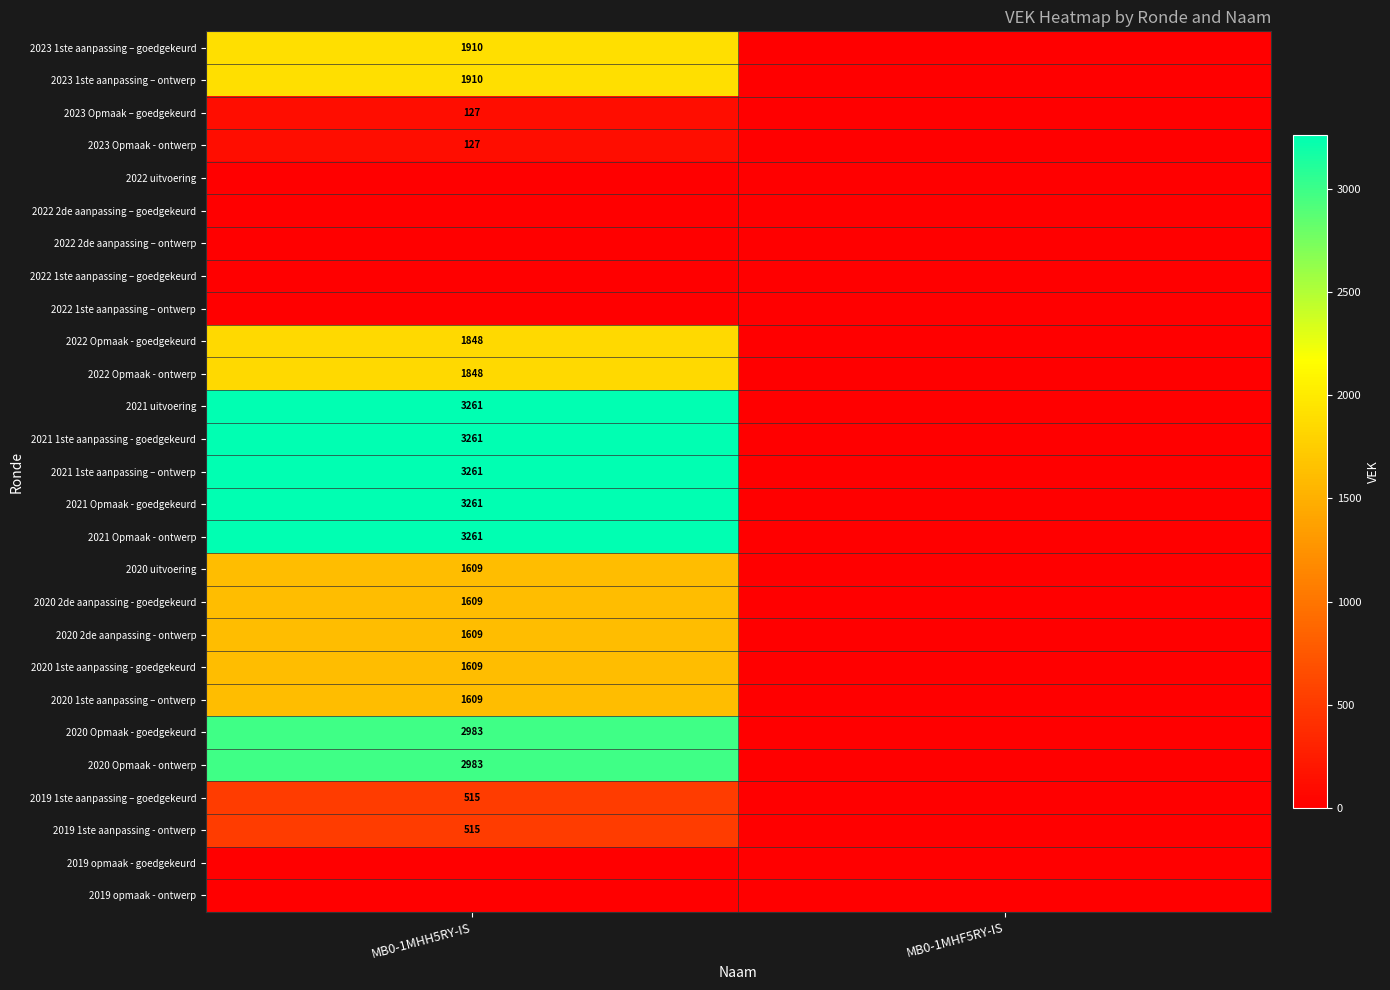

True or false: 2020 uitvoering has a value of 2669 at MB0-1MHH5RY-IS.

False